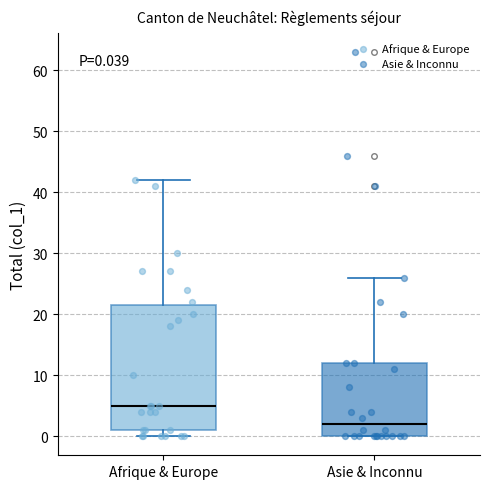

Which box is the tallest, from its lower edge to its upper edge?

Afrique & Europe